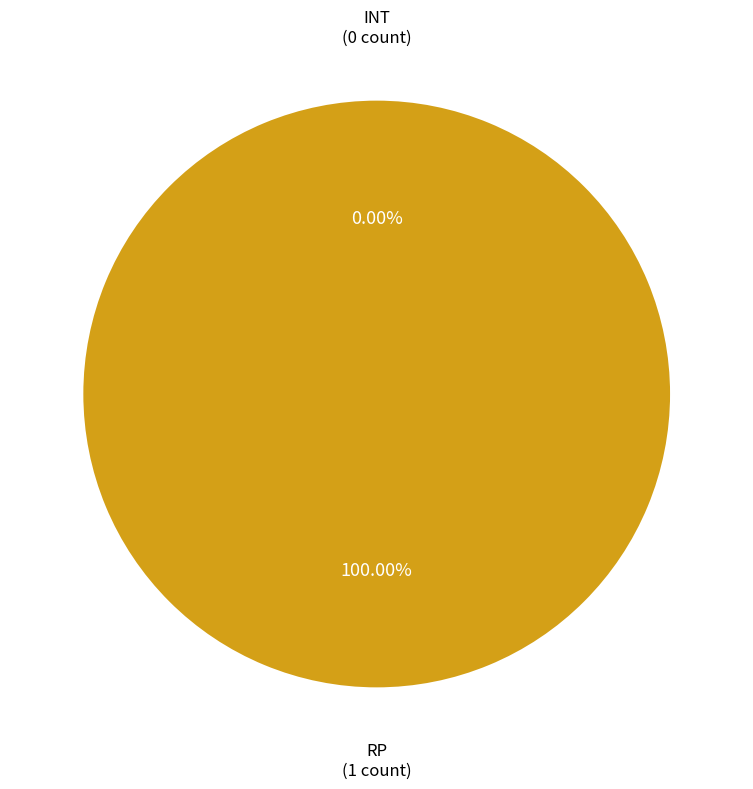

Is INT the majority of the pie?

No